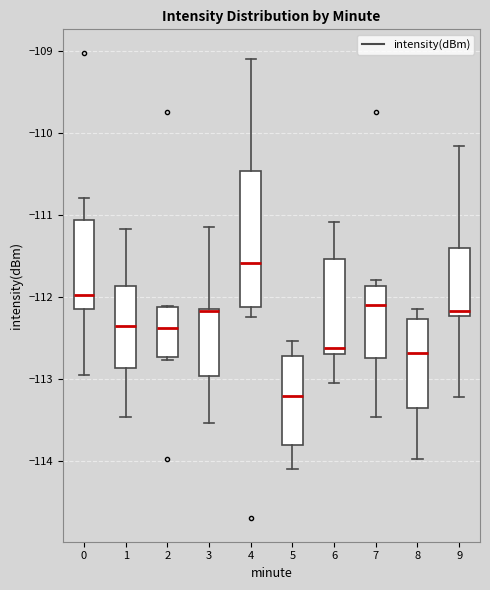

Comparing the boxes themselves (not the whiskers), which one is the tallest?

4